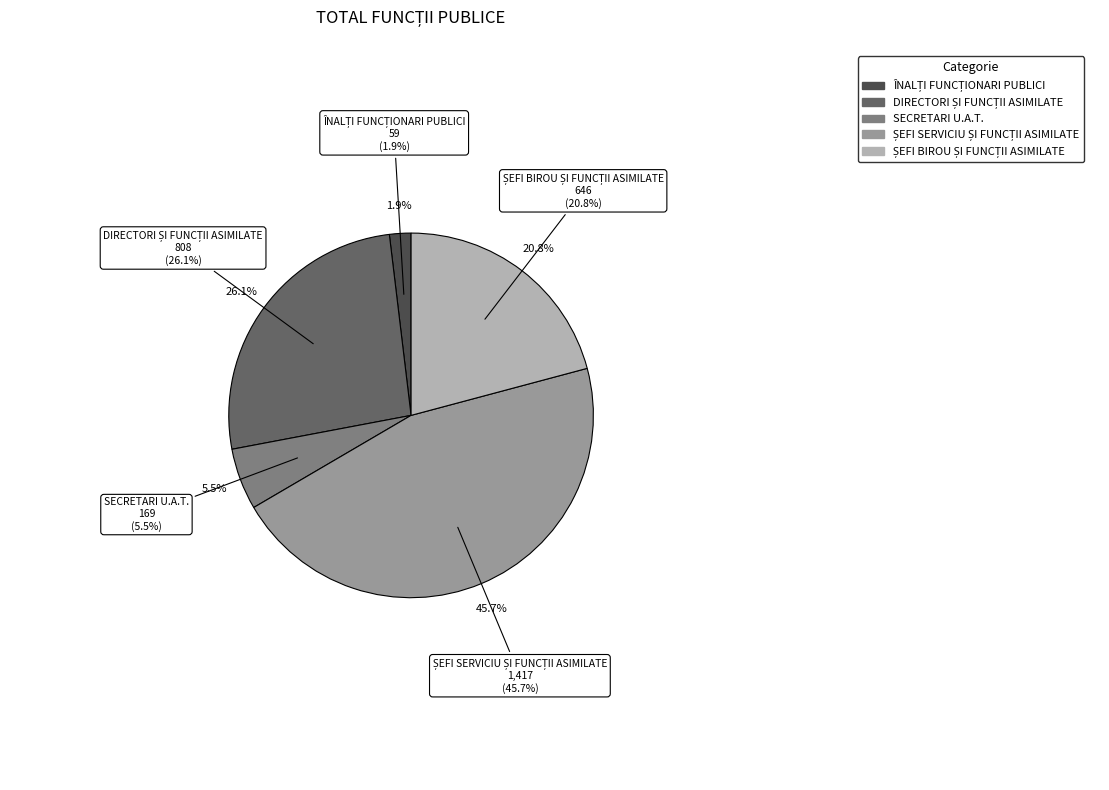

Rank the categories by value from highest to lowest.

ȘEFI SERVICIU ȘI FUNCȚII ASIMILATE, DIRECTORI ȘI FUNCȚII ASIMILATE, ȘEFI BIROU ȘI FUNCȚII ASIMILATE, SECRETARI U.A.T., ÎNALȚI FUNCȚIONARI PUBLICI